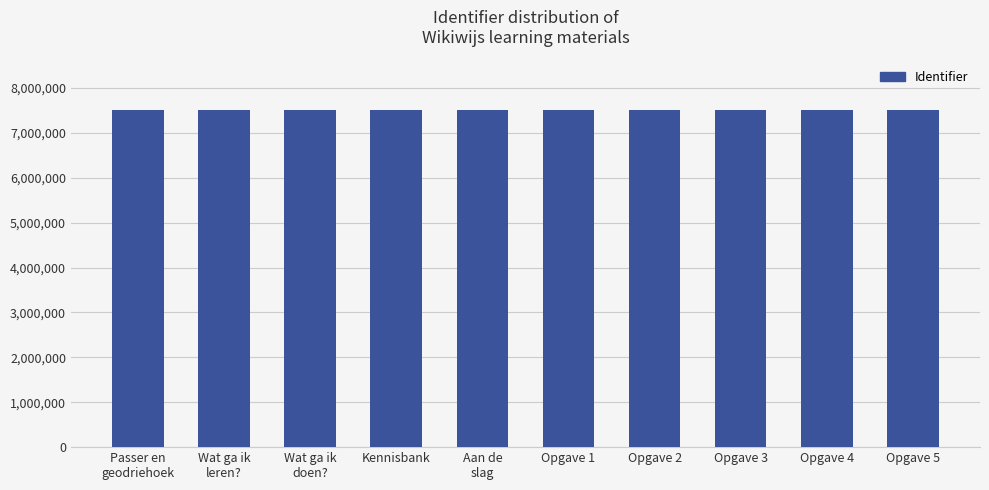

How many series are shown in this chart?

1